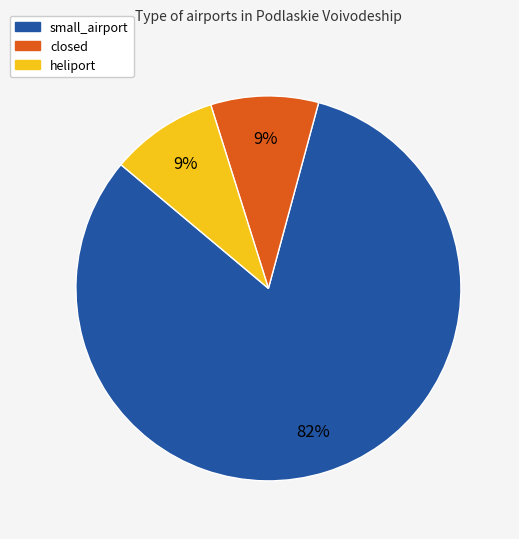

Does any single category account for the majority?

Yes